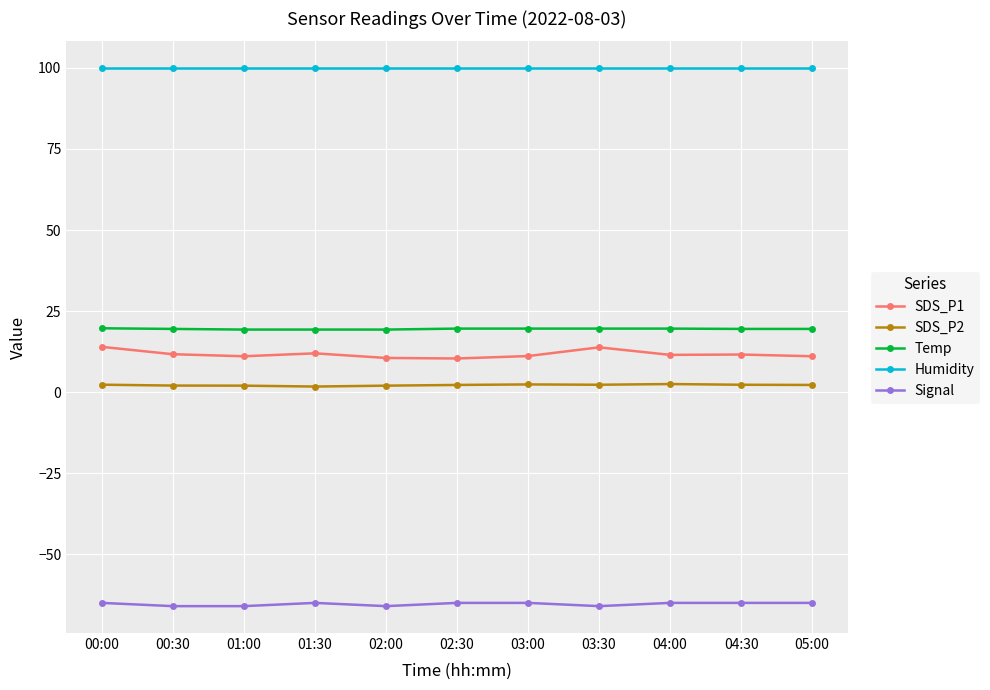

True or false: Humidity and Temp cross at least once.

False